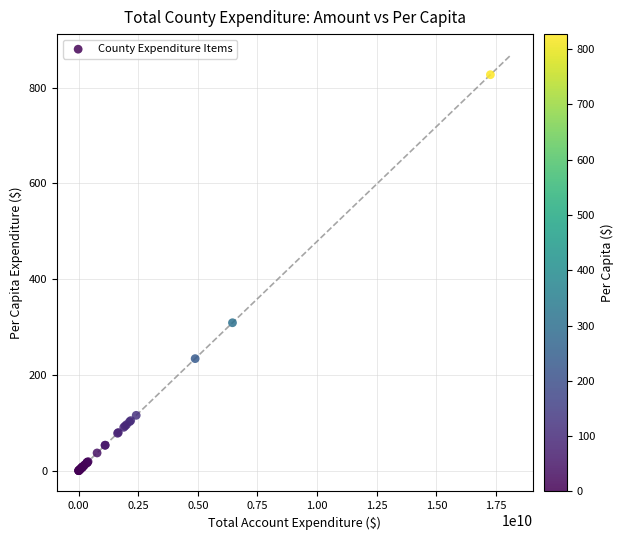

What Y value in the scatter plot is closest to 413?

308.9